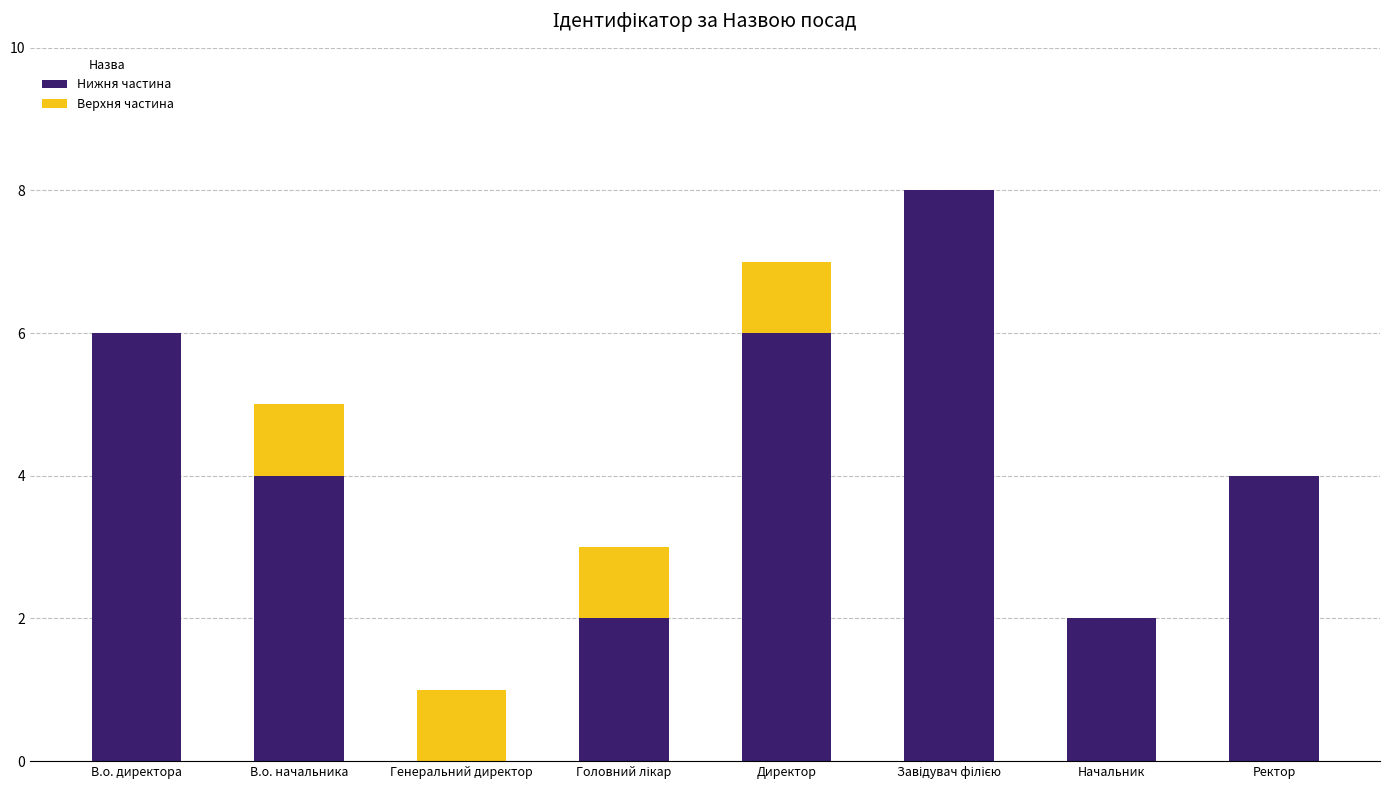

What is the maximum value for Нижня частина?

8